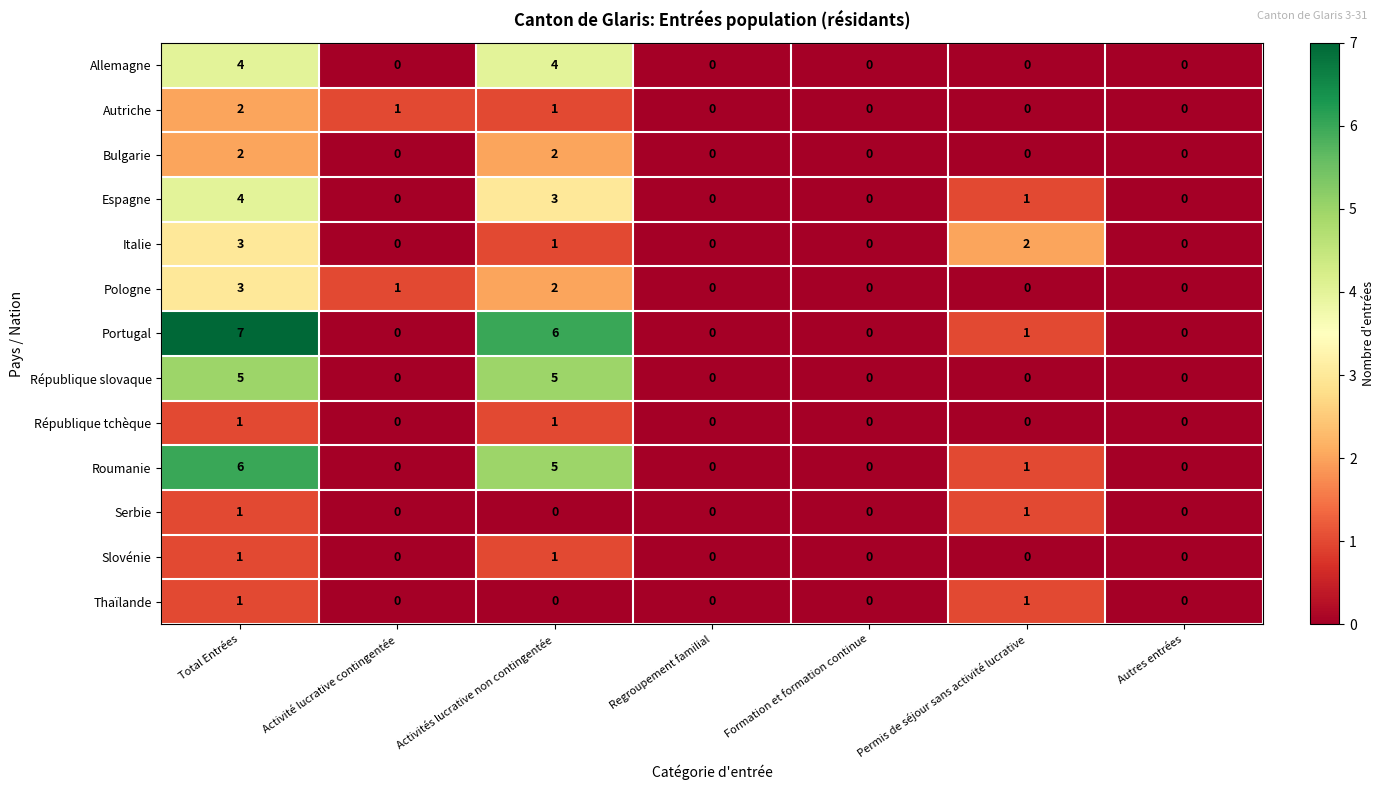

Which series has the largest total across all categories?

Portugal